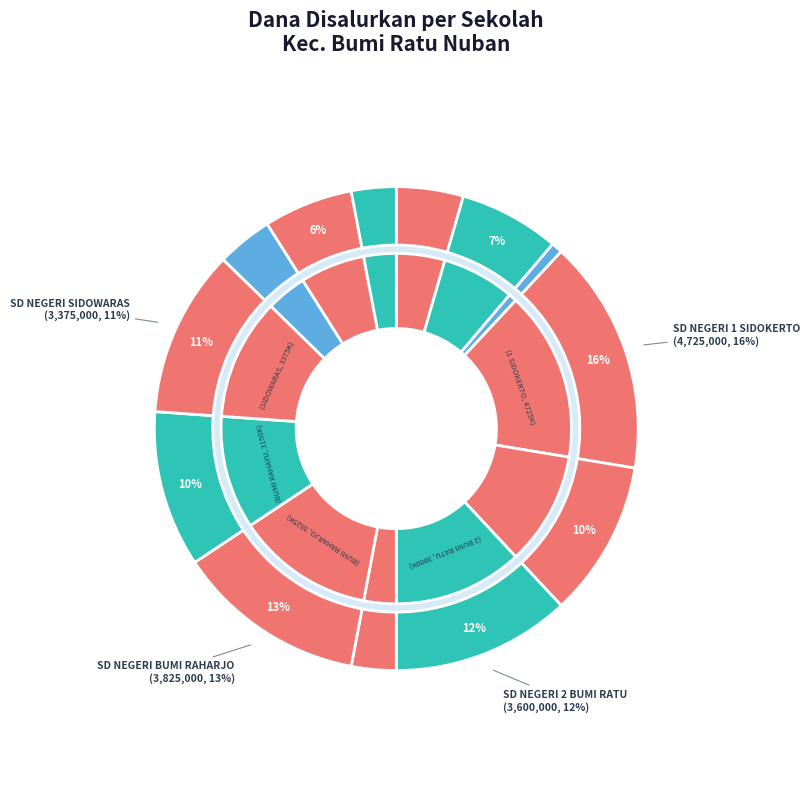

How much of the chart is everything except SD NEGERI 2 BUMI RATU?

88.1%